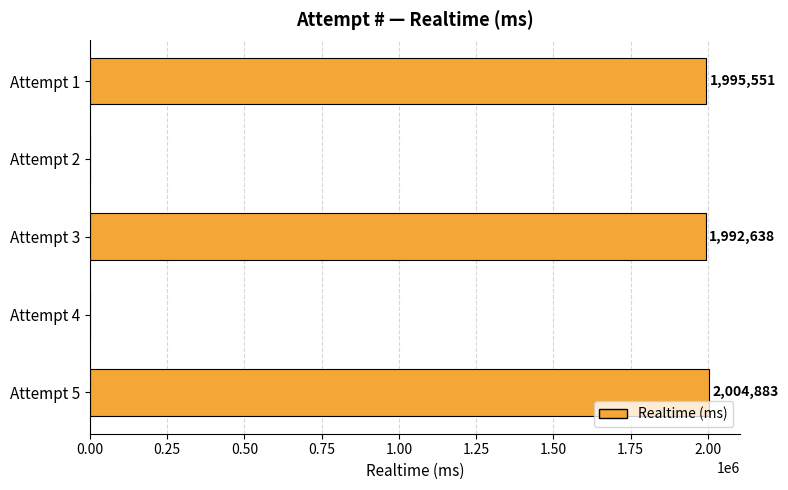

What is the greatest value displayed?

2004883